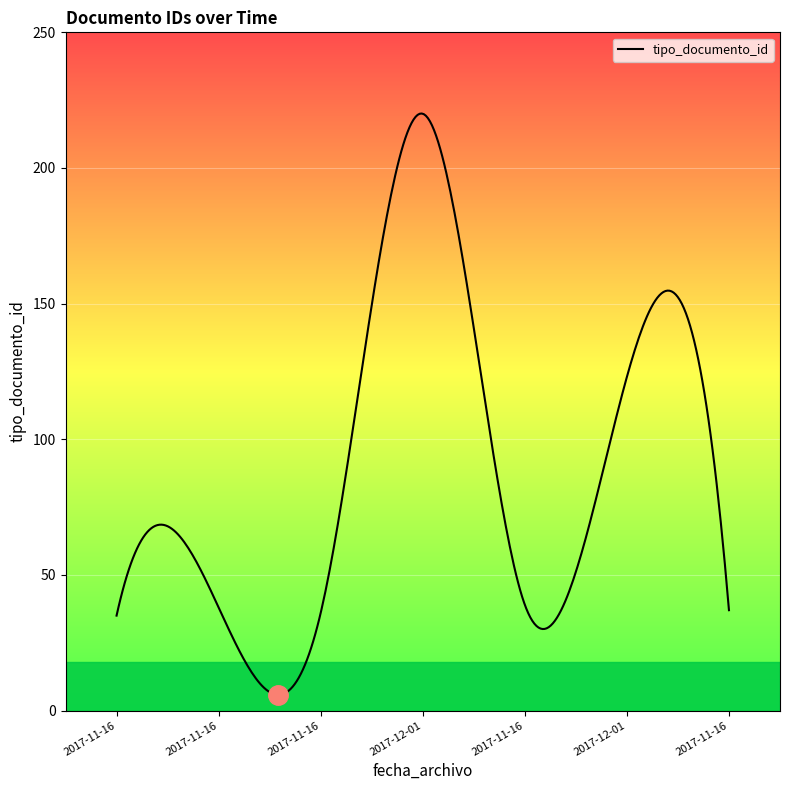

What is the greatest value displayed?

220.1